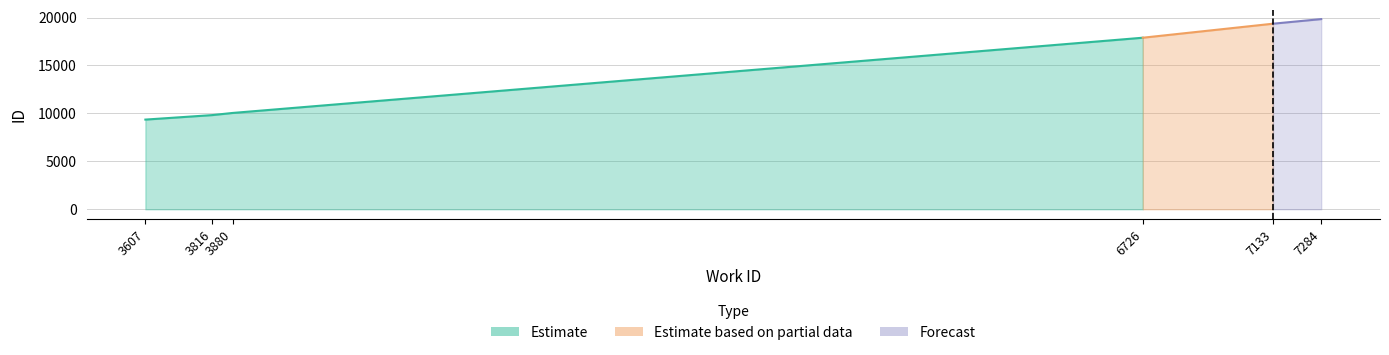

Does the chart display data point markers on the line(s)?

No